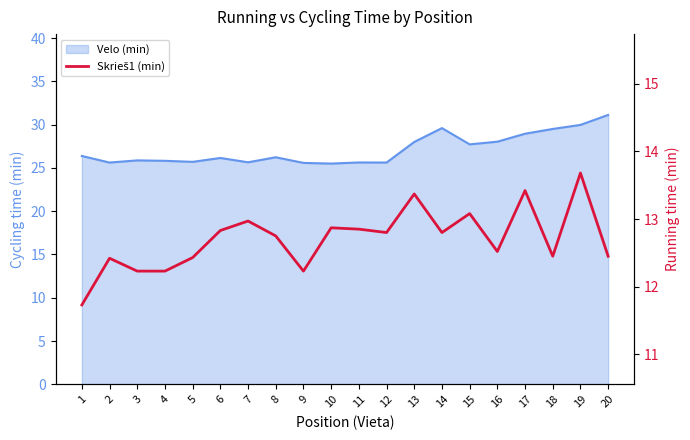

What is the change in value from 2 to 9?

-0.2